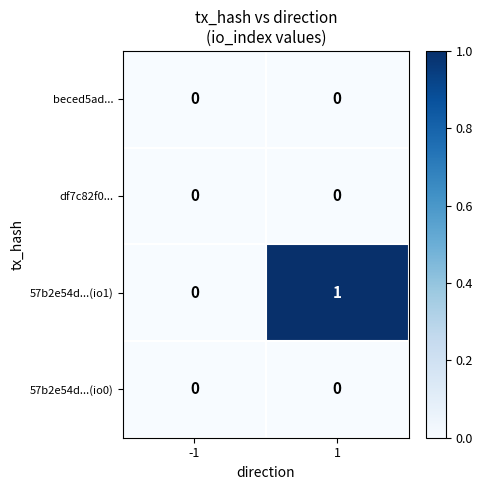

How many distinct data groups are displayed?

4